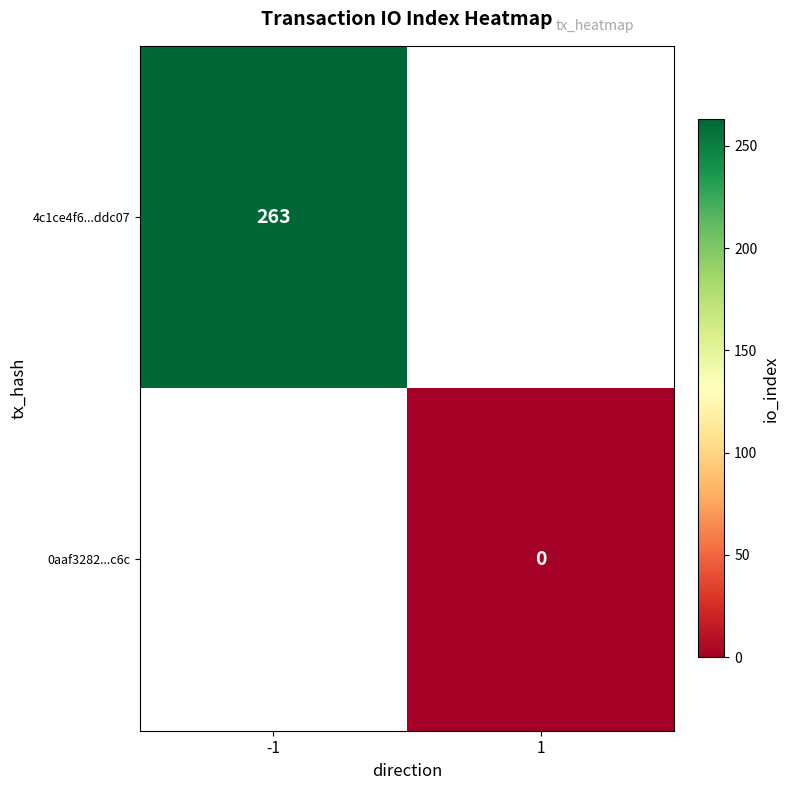

Is the value of 0aaf3282...c6c at 1 greater than the value of 4c1ce4f6...ddc07 at -1?

No